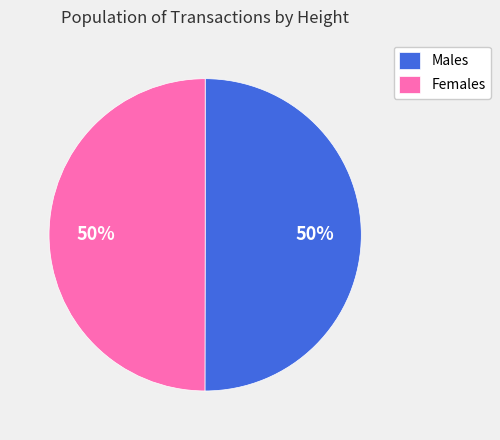

How many segments does this pie chart have?

2